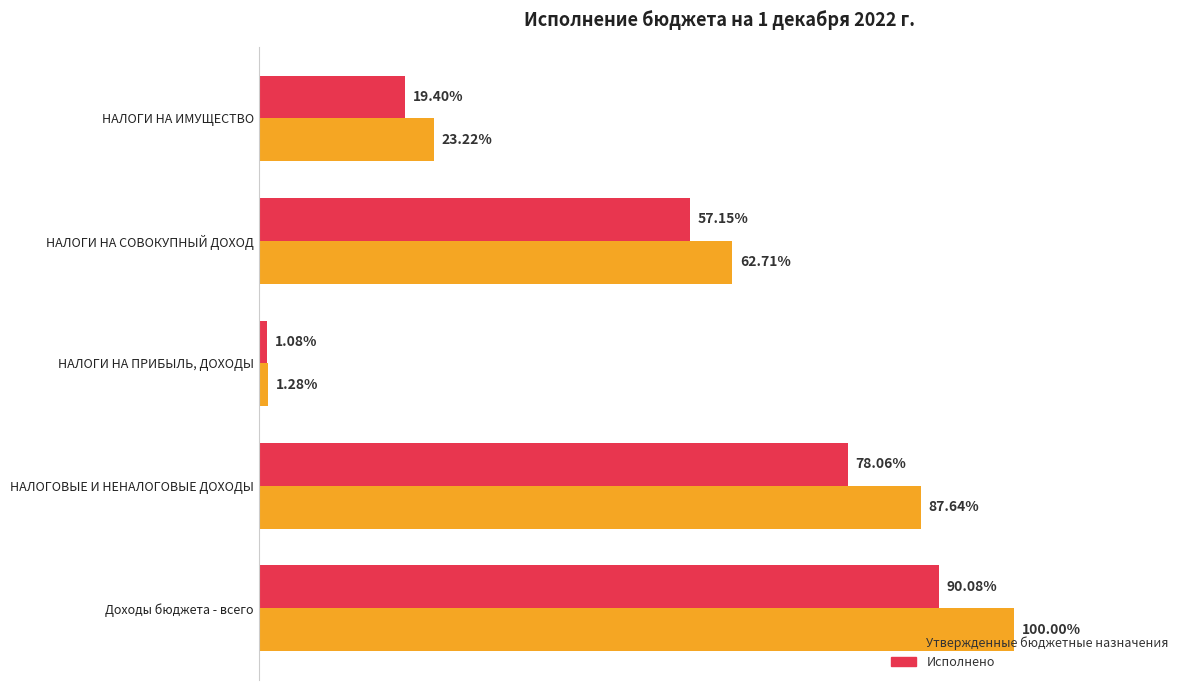

What are all the series names shown in the legend?

Утвержденные бюджетные назначения, Исполнено